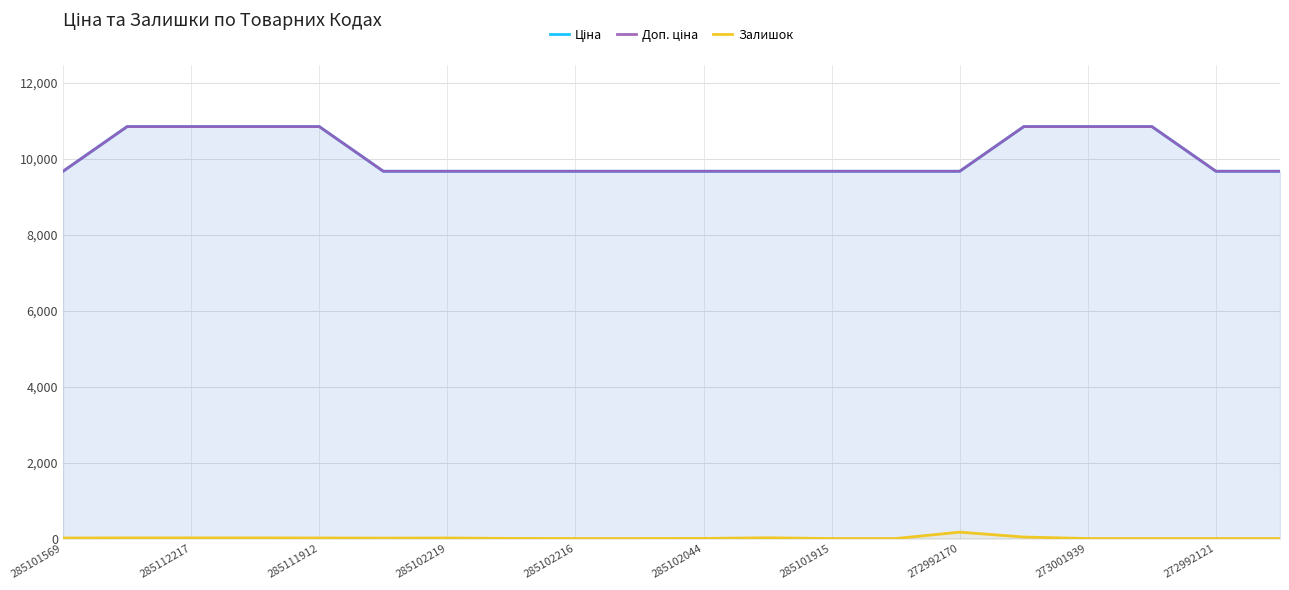

Is the value of Залишок at 14 greater than the value of Доп. ціна at 285102219?

No